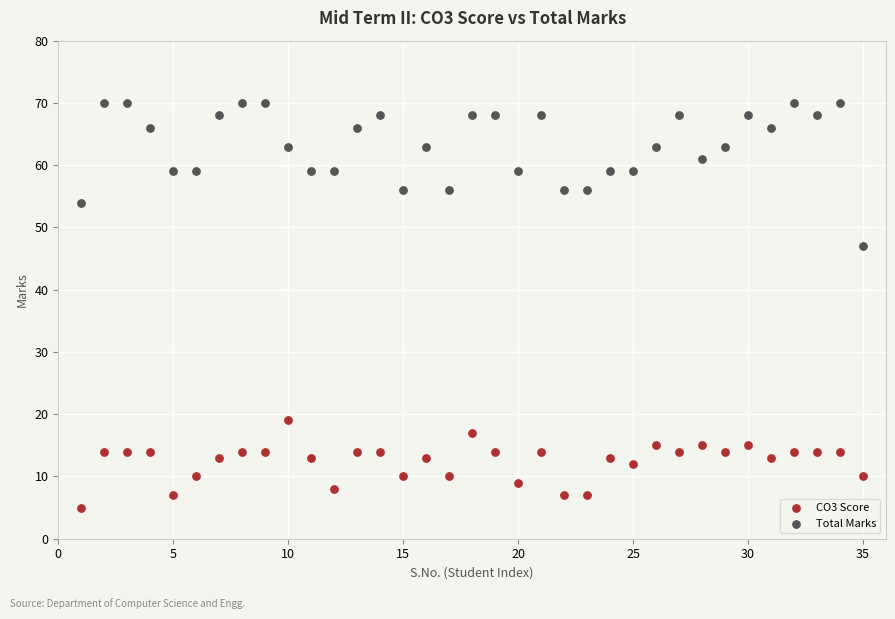

Which series reaches the maximum Y coordinate?

Total Marks